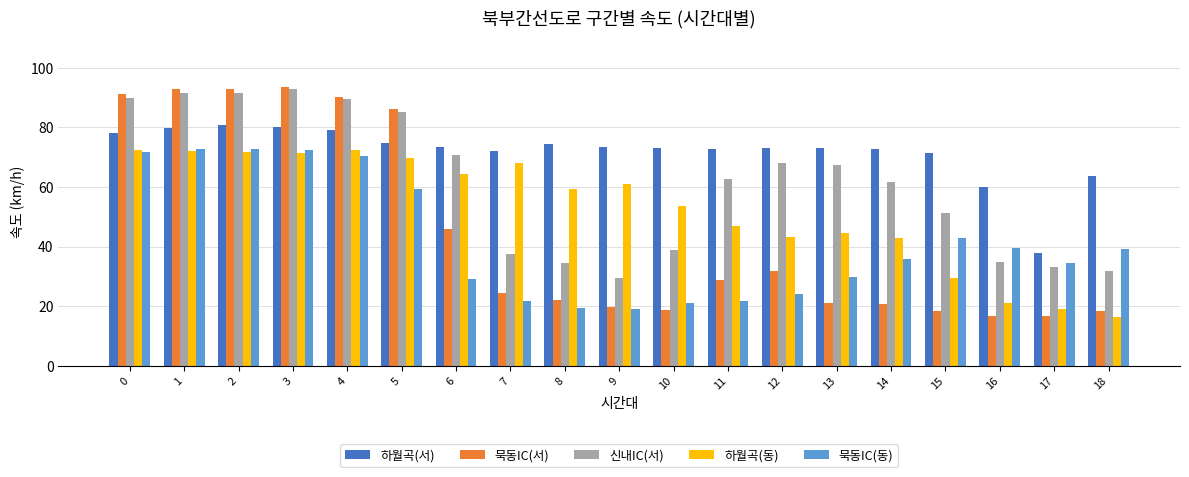

Which series has the largest range (max minus min)?

묵동IC(서)